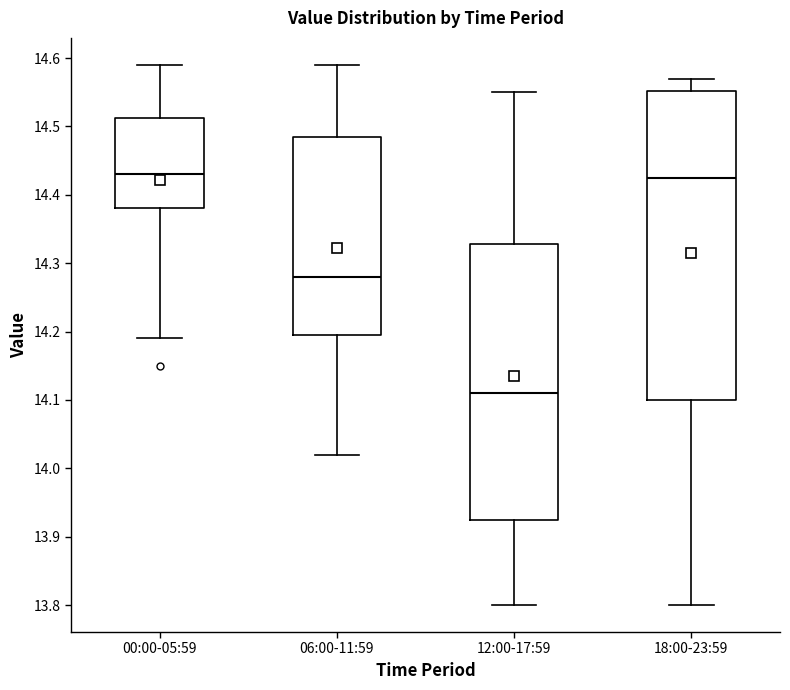

Which box has the lowest median line?

12:00-17:59